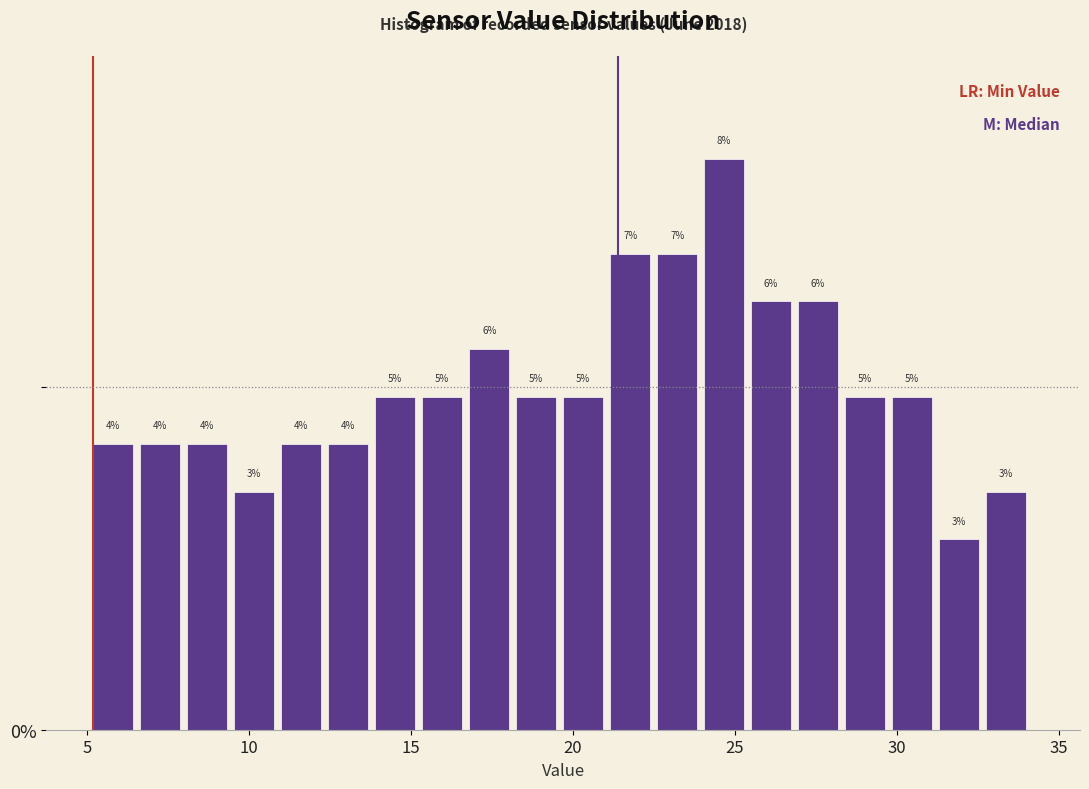

Read against the x-axis, roughly where is the centre of the tallest bar?

24.5